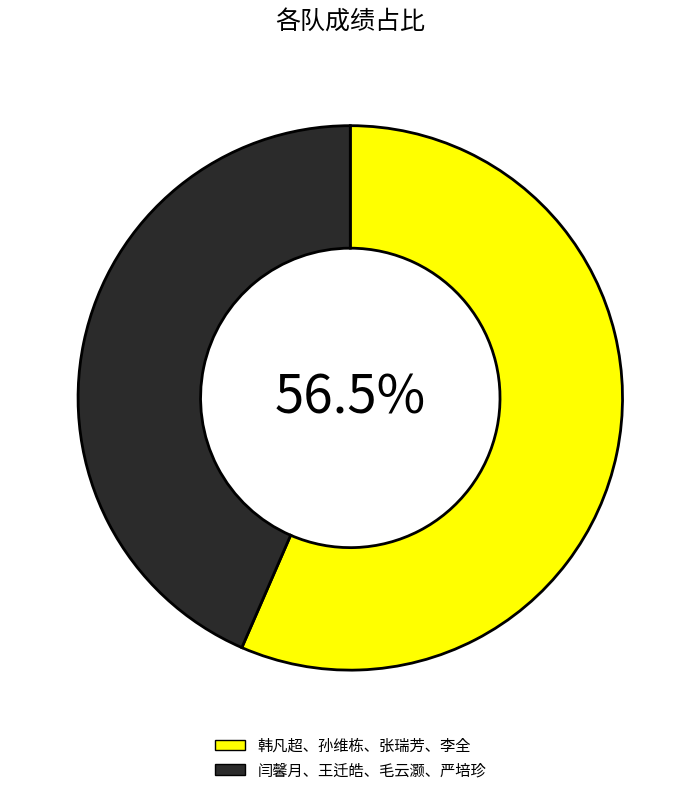

Which slice is the smallest?

闫馨月、王迁皓、毛云灏、严培珍